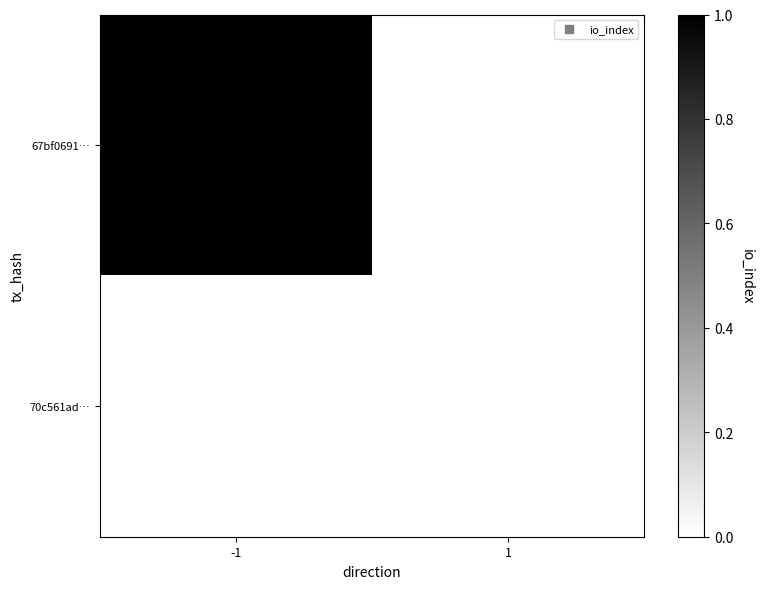

List the series in order of their peak value, highest first.

67bf0691…, 70c561ad…